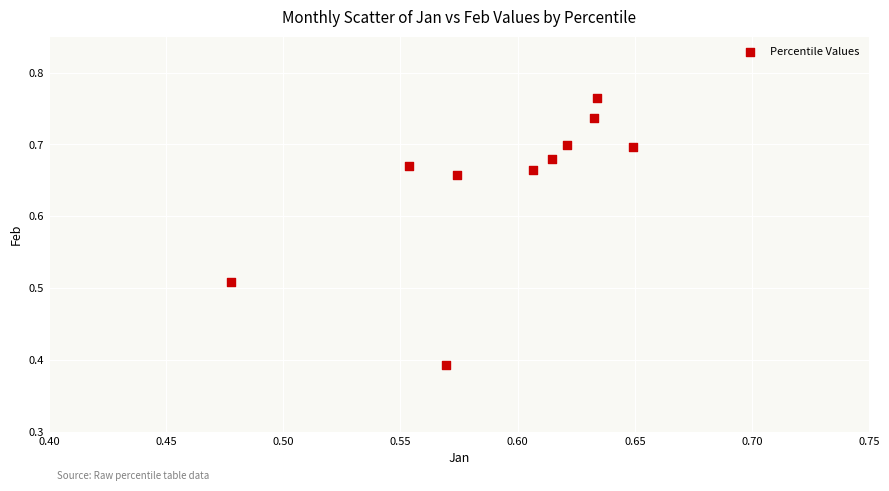

What is the average X value?

0.6